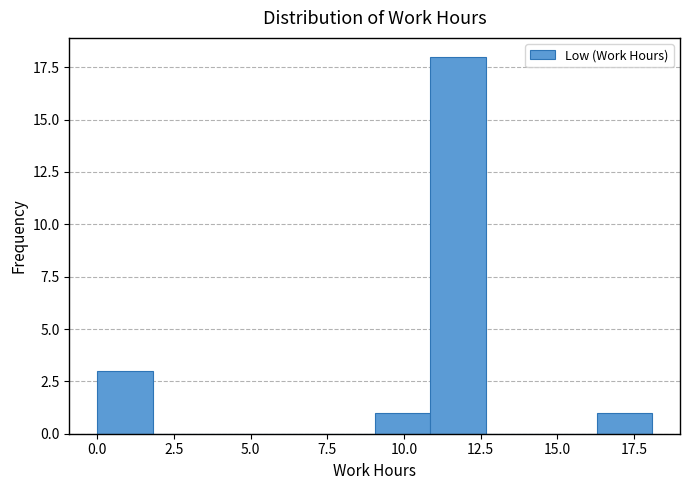

Around what value on the x-axis is the tallest bar? Give the approximate position of its centre, as read against the axis.

12.0